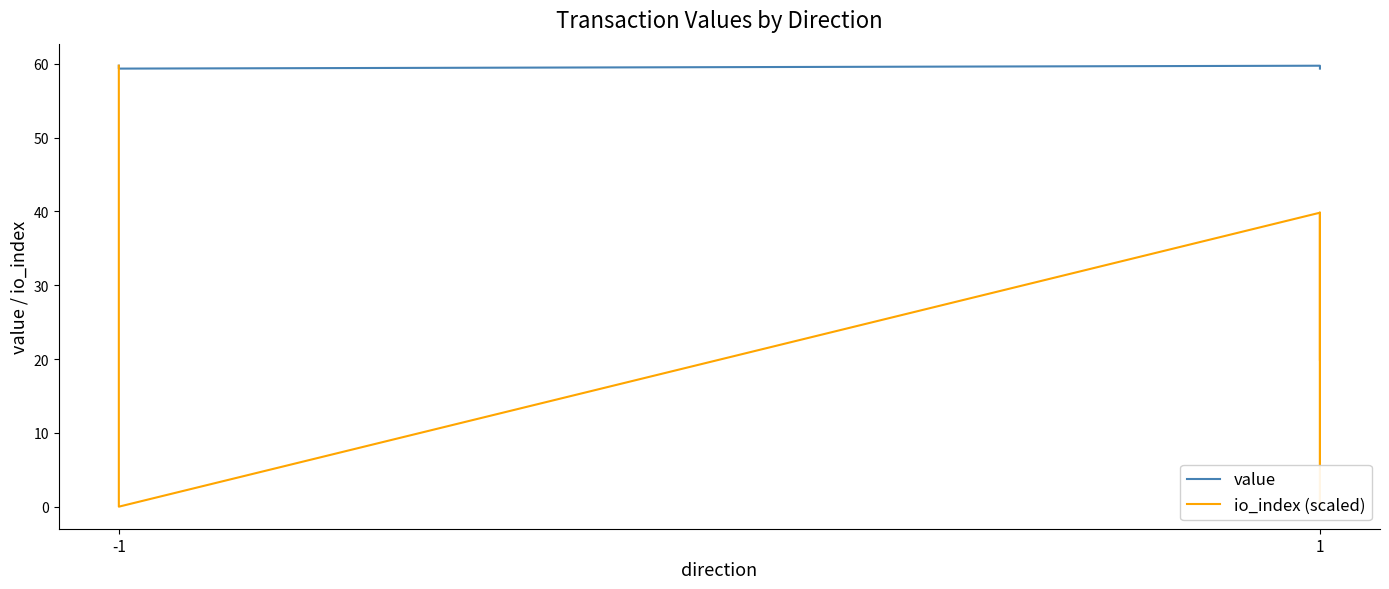

Which series has the largest total across all categories?

value